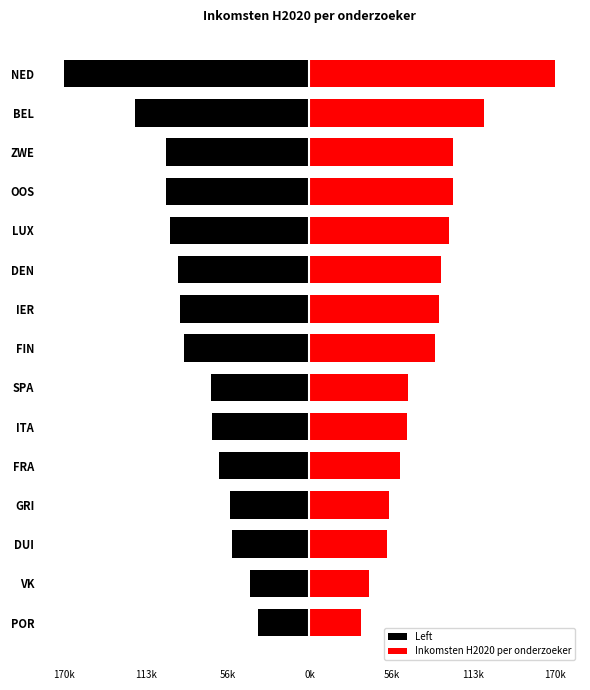

How many data points does each series have?

15